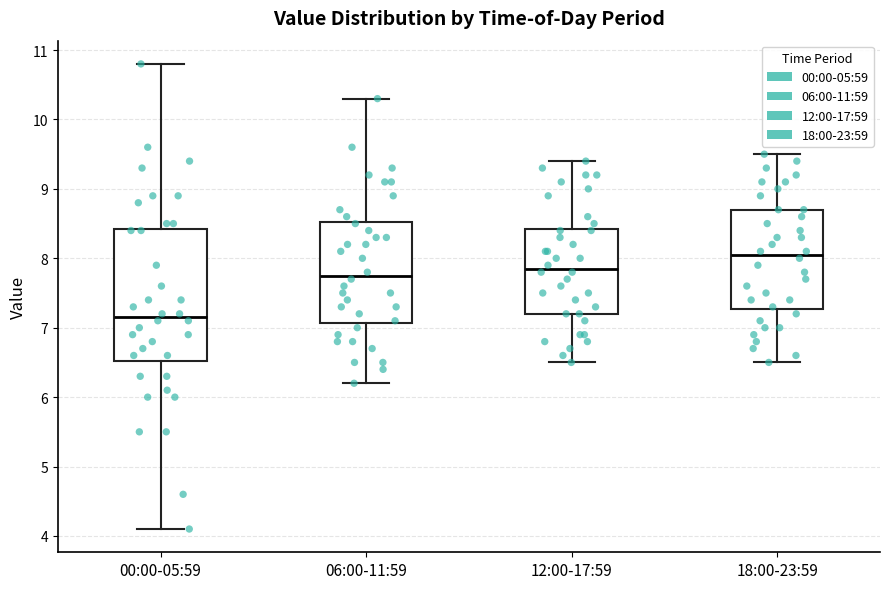

Which box has the highest median line?

18:00-23:59